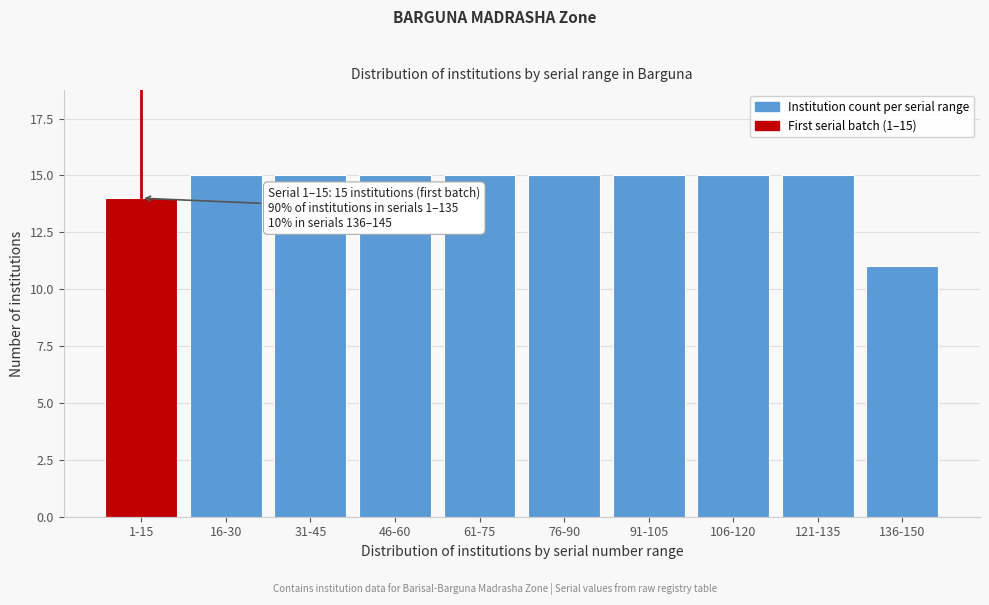

Reading left to right, what are all the values shown in this chart?

14	15	15	15	15	15	15	15	15	11